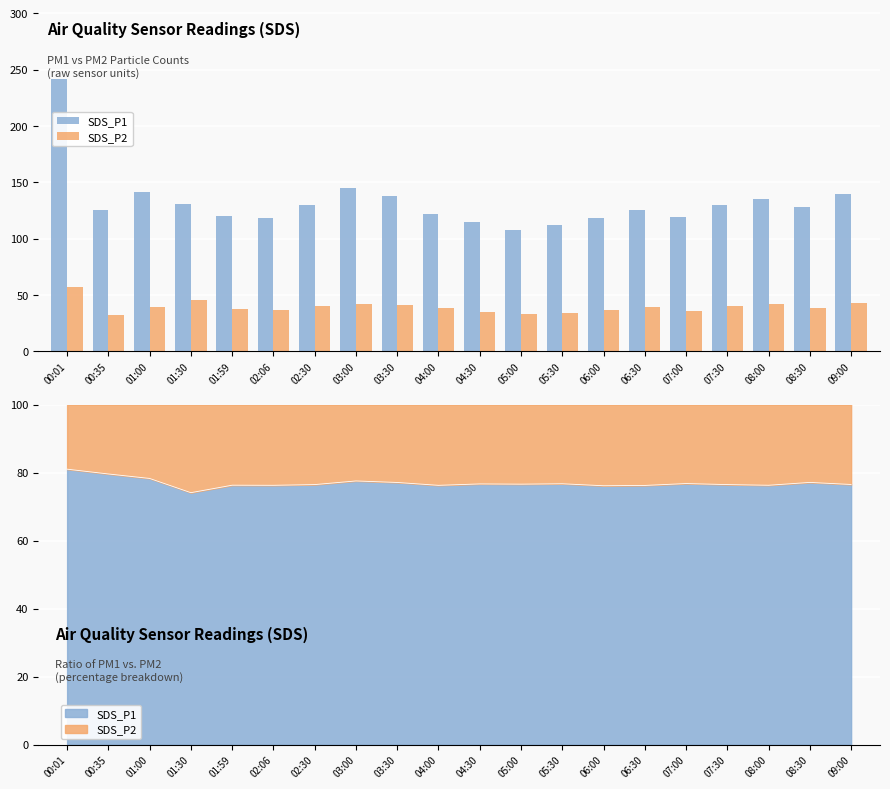

Rank the series at 01:30 from lowest to highest value.

SDS_P2, SDS_P1